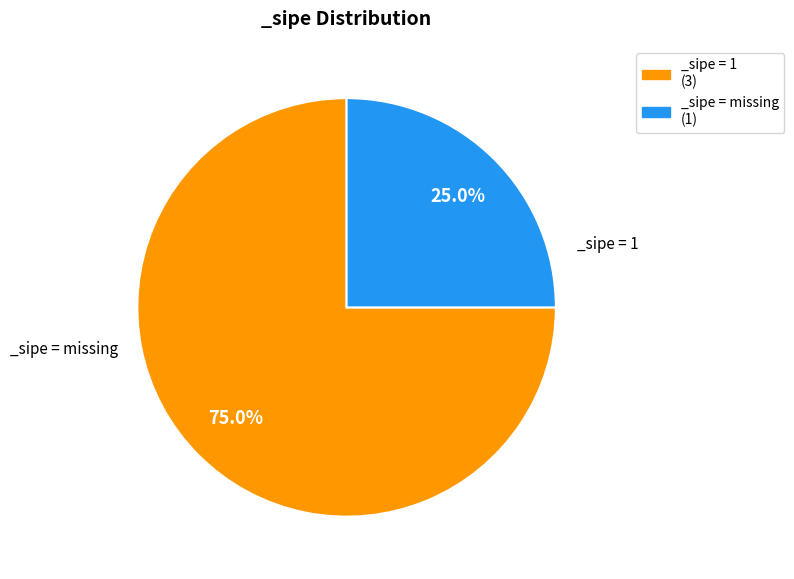

Is there a majority slice in this chart?

Yes